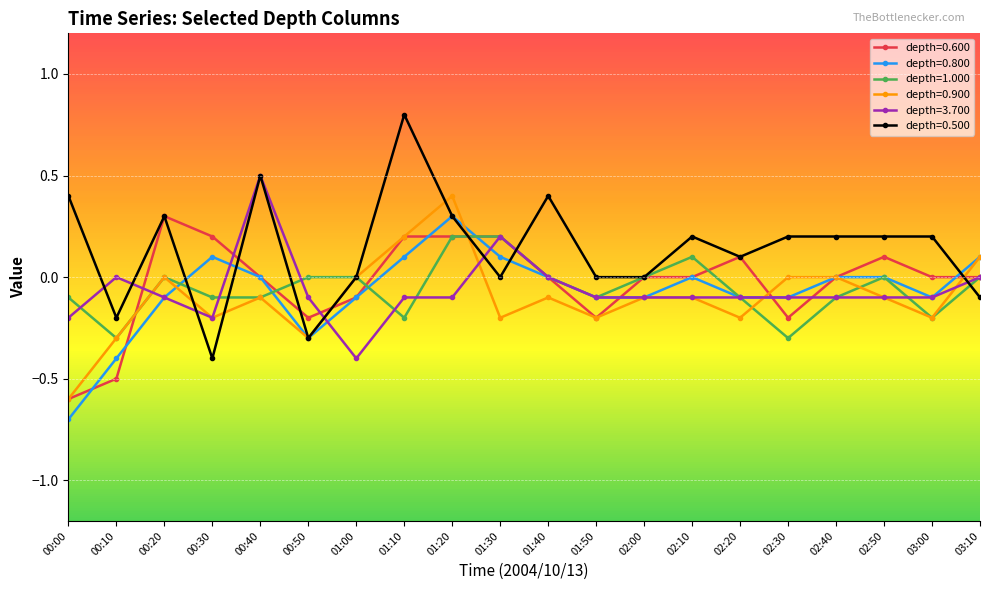

At which category does depth=0.900 reach its first local valley?

00:30